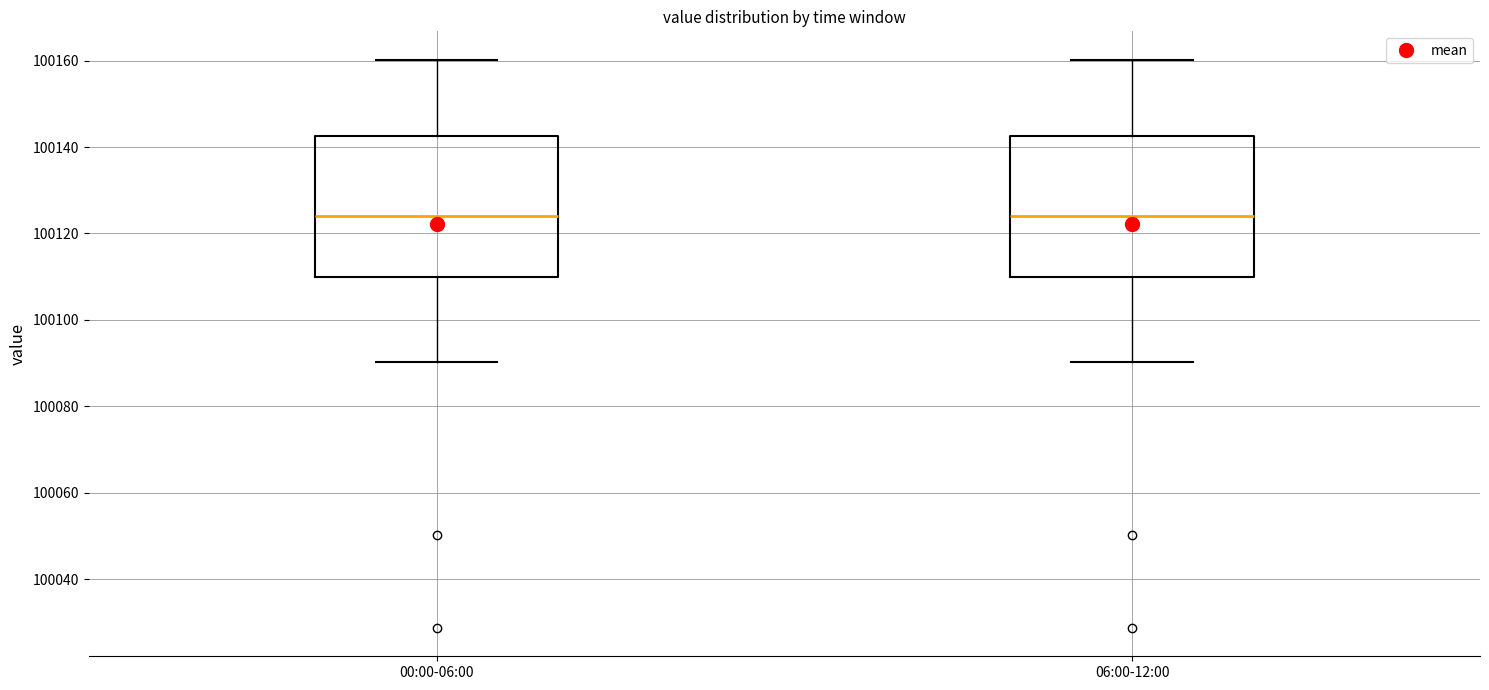

Where is the lower edge of the box for 00:00-06:00 on the y-axis? The values are not printed on the chart, so give them approximately, as read against the axis.

100110